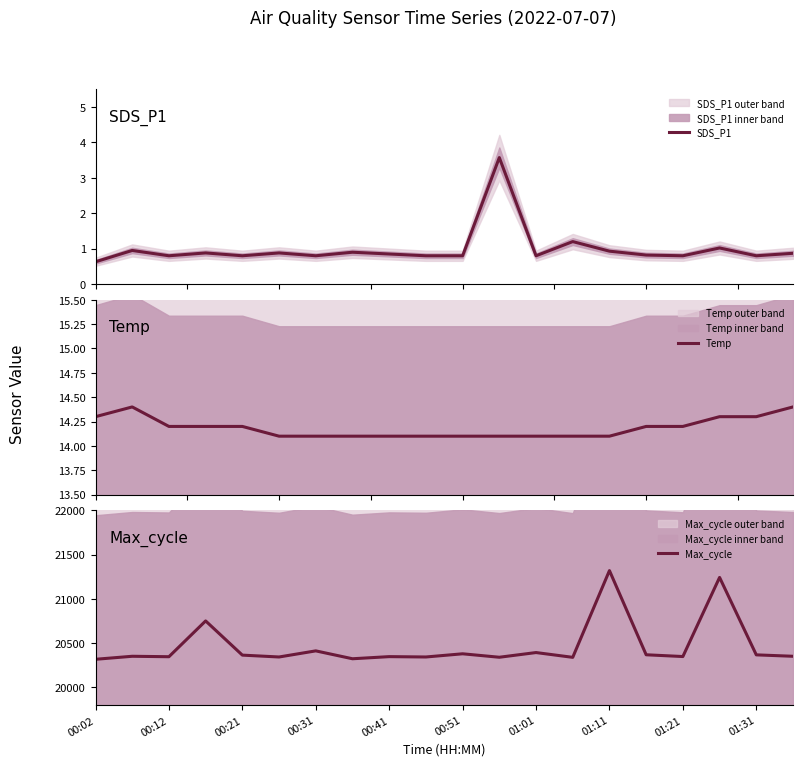

What position from the left is 00:51?

6